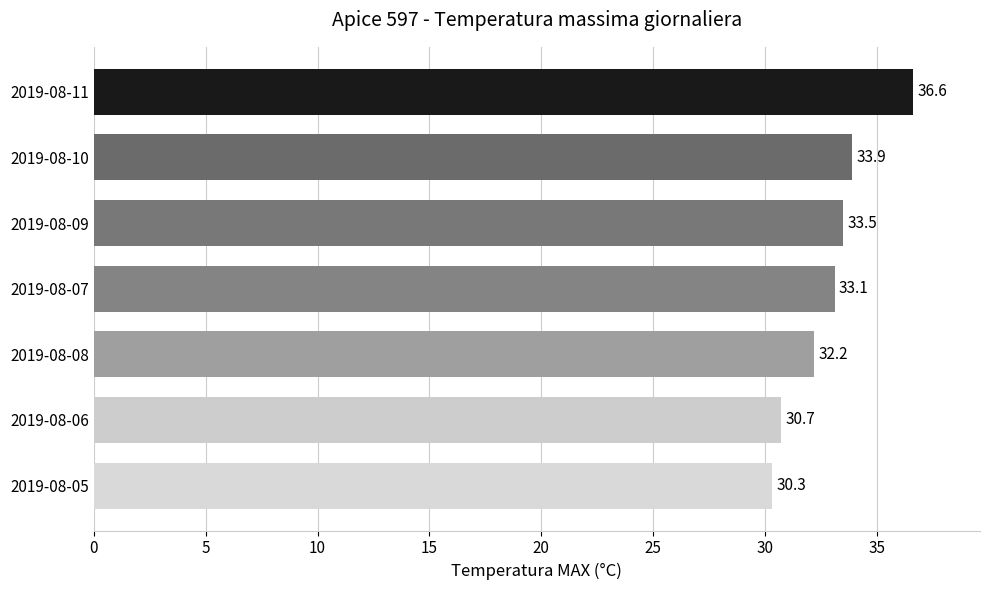

What is the maximum value shown in the chart?

36.6